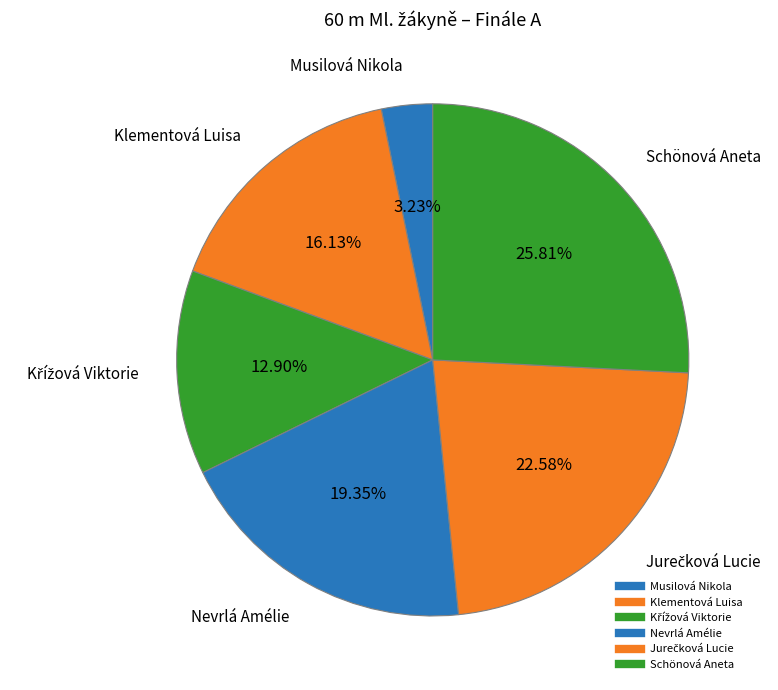

To the nearest percent, what is the combined percentage of Schönová Aneta and Křížová Viktorie?

39%